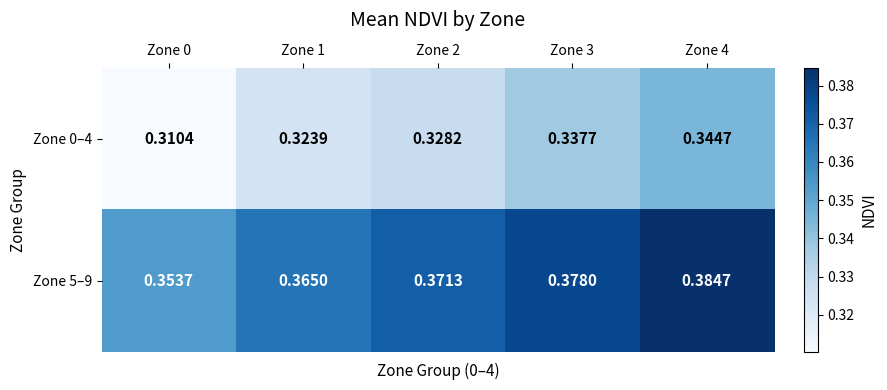

Is the value of Zone 5–9 at Zone 1 greater than the value of Zone 0–4 at Zone 2?

Yes